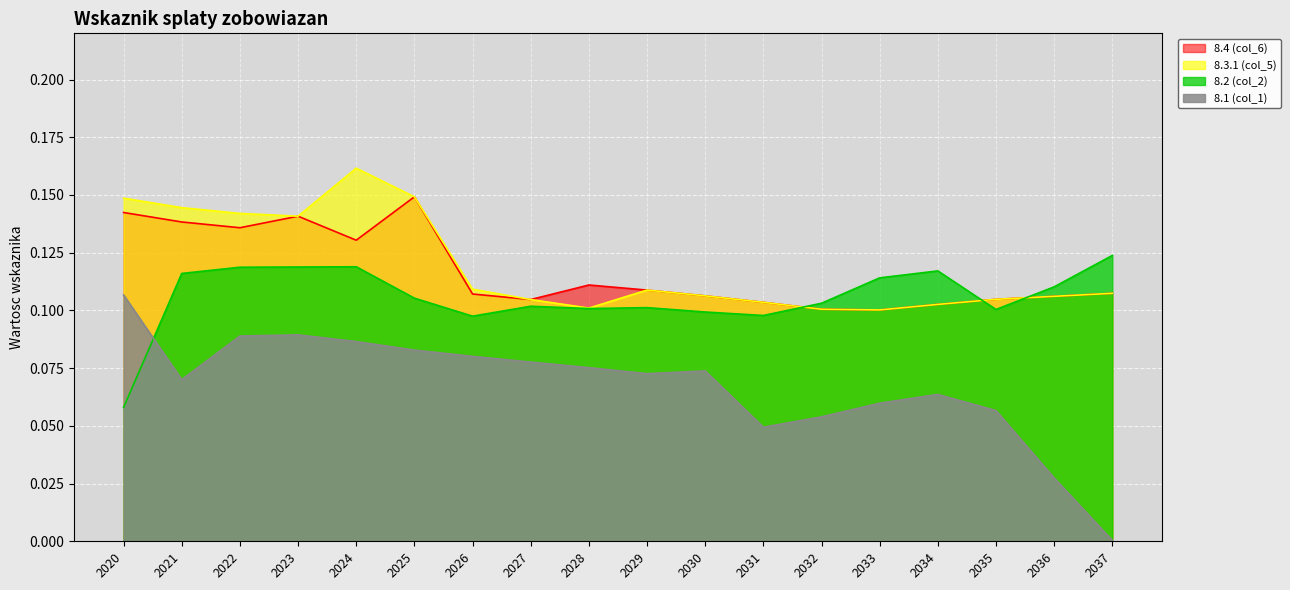

Count the 8.3.1 (col_5) values in the range 0 to 1.

18